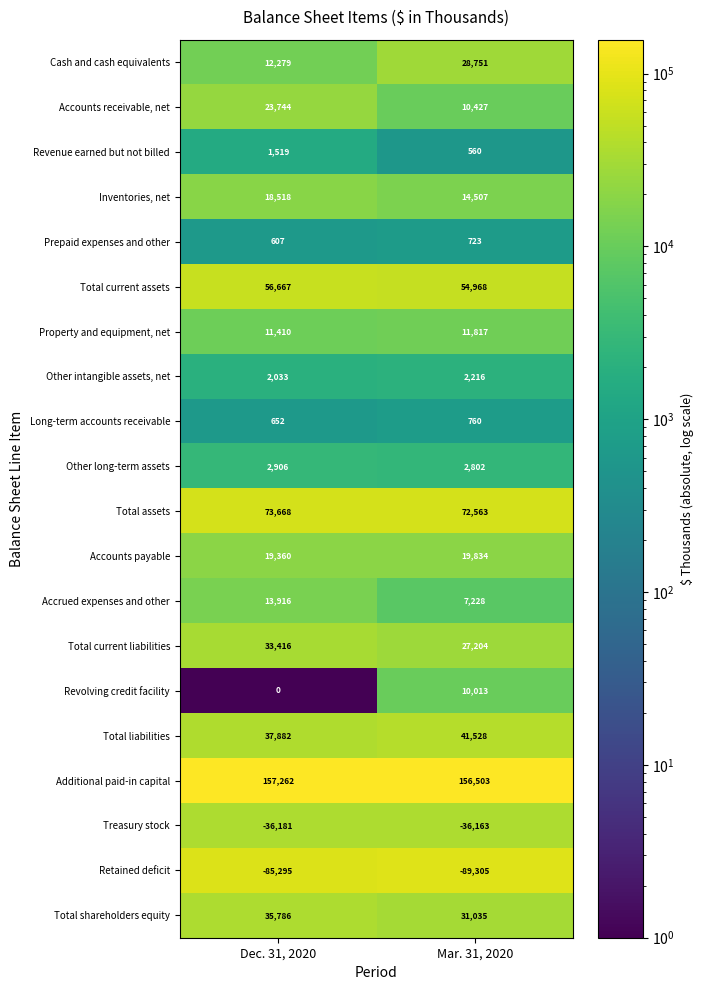

Rank the series by their maximum value, from lowest to highest.

Retained deficit, Treasury stock, Prepaid expenses and other, Long-term accounts receivable, Revenue earned but not billed, Other intangible assets, net, Other long-term assets, Revolving credit facility, Property and equipment, net, Accrued expenses and other, Inventories, net, Accounts payable, Accounts receivable, net, Cash and cash equivalents, Total current liabilities, Total shareholders equity, Total liabilities, Total current assets, Total assets, Additional paid-in capital